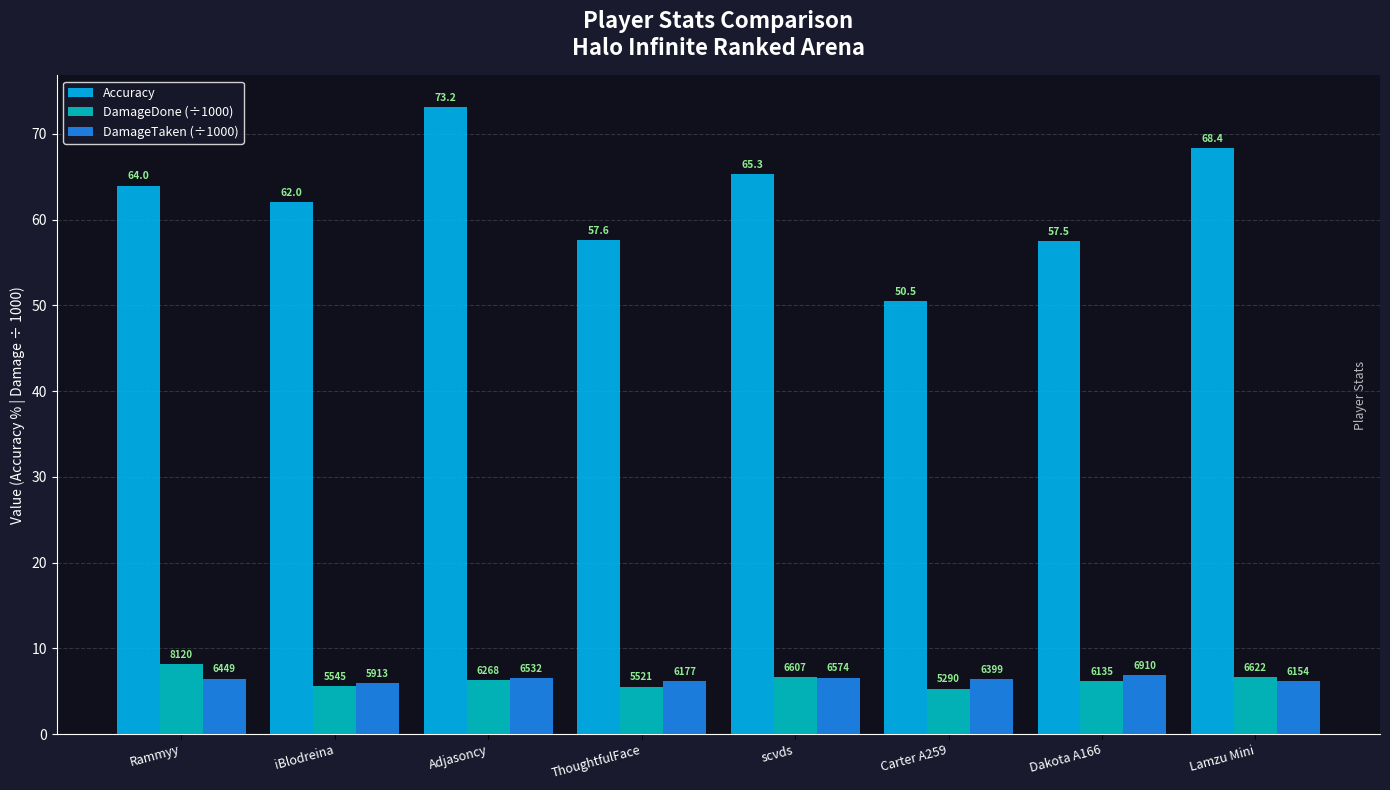

What is the difference between the Accuracy values at Dakota A166 and Lamzu Mini?

10.9